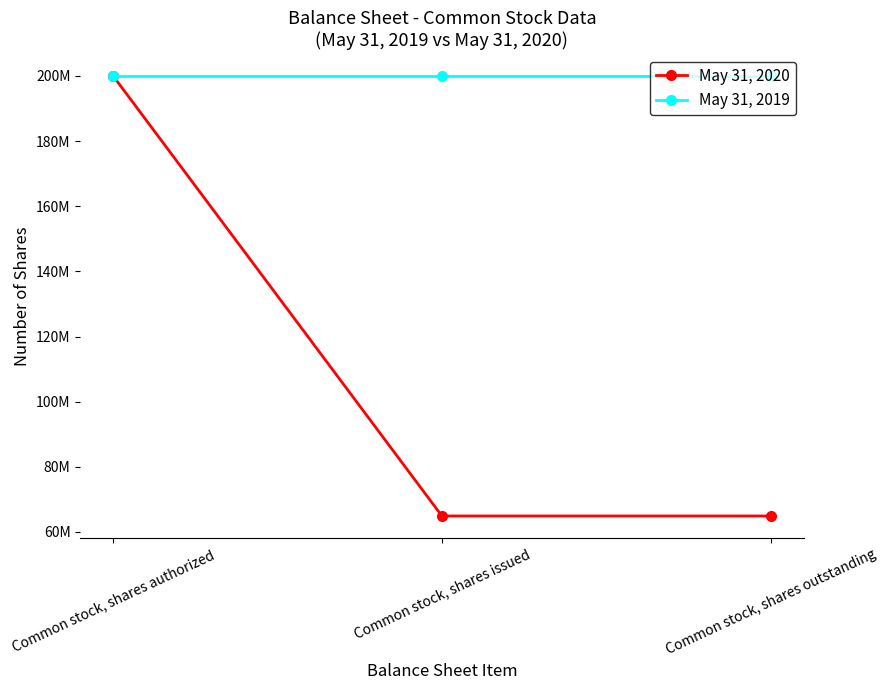

Reading right to left, transcribe all the data shown in this chart.

May 31, 2020: Common stock, shares outstanding=64900000	Common stock, shares issued=64900000	Common stock, shares authorized=200000000
May 31, 2019: Common stock, shares outstanding=200000000	Common stock, shares issued=200000000	Common stock, shares authorized=200000000